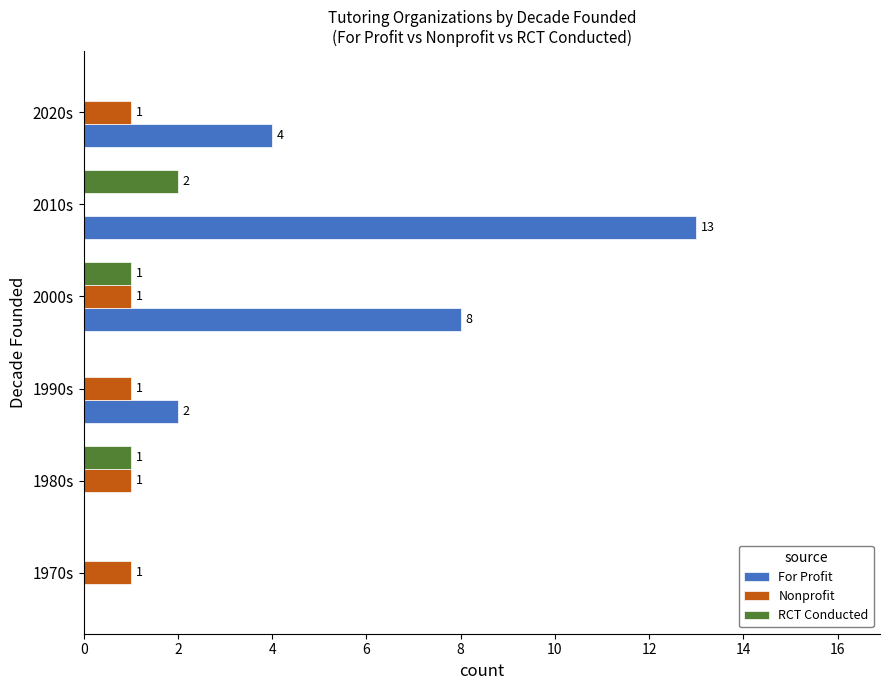

At which label is Nonprofit closest to 0?

2010s